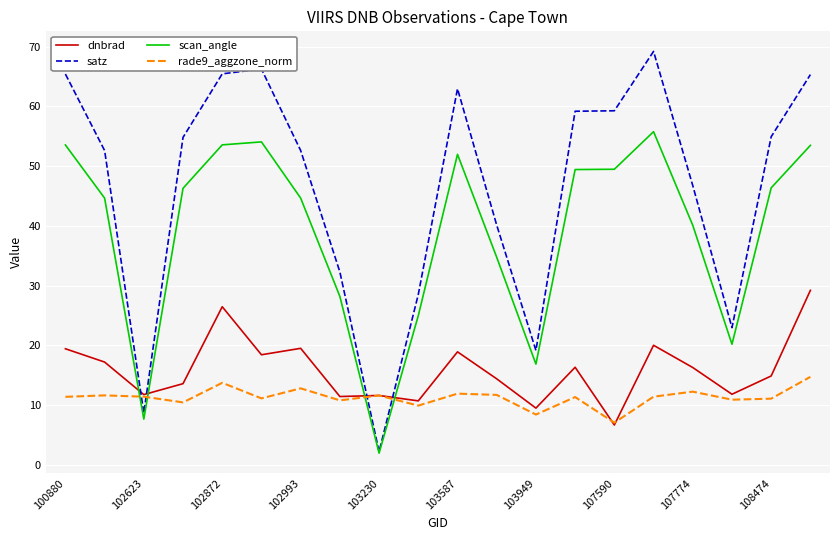

After their last crossing, which series has the higher values: rade9_aggzone_norm or scan_angle?

scan_angle